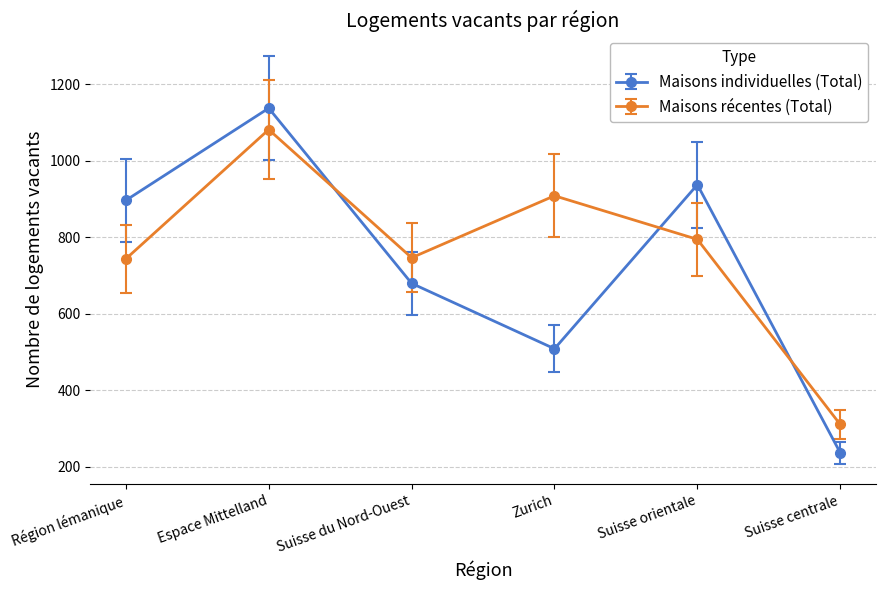

List the series in order of their peak value, highest first.

Maisons individuelles (Total), Maisons récentes (Total)